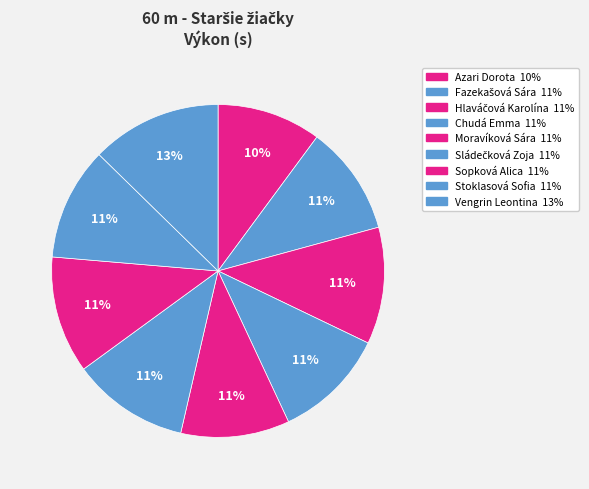

To the nearest percent, what is the difference between the Azari Dorota and Sopková Alica slice percentages?

1%